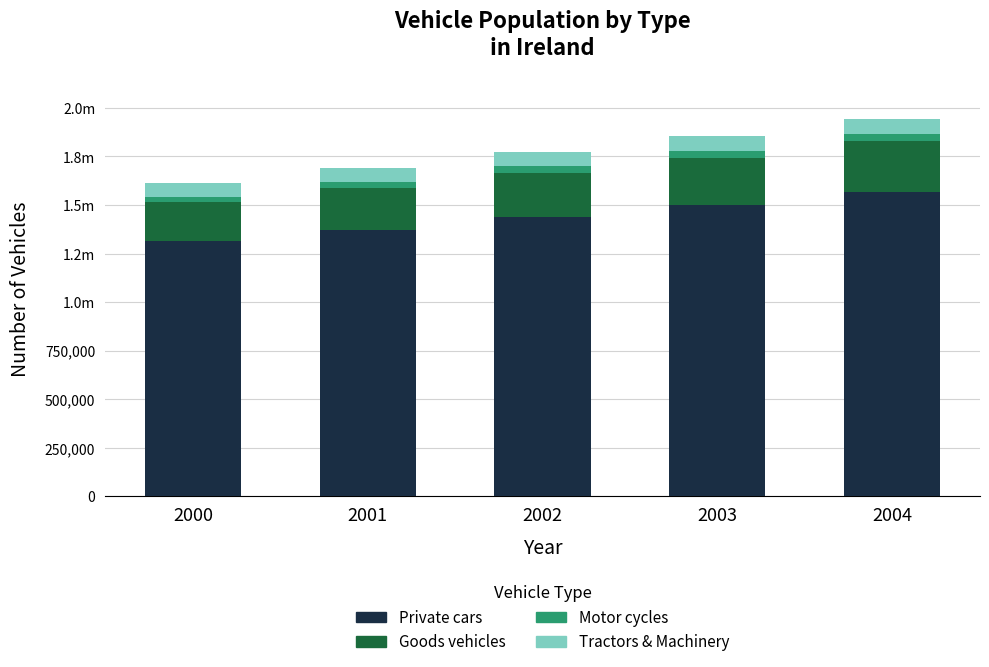

What are all the series names shown in the legend?

Private cars, Goods vehicles, Motor cycles, Tractors & Machinery